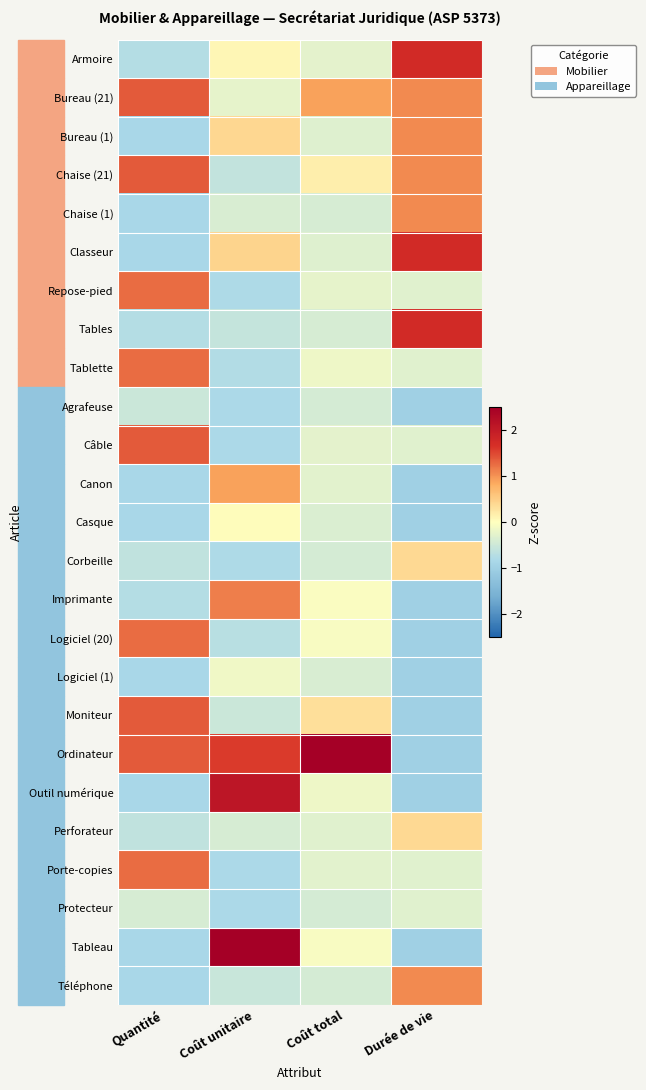

Reading right to left, extract all data points from this chart.

Armoire: Durée de vie=1.7	Coût total=-0.3	Coût unitaire=0.1	Quantité=-0.7
Bureau (21): Durée de vie=1.1	Coût total=0.9	Coût unitaire=-0.2	Quantité=1.4
Bureau (1): Durée de vie=1.1	Coût total=-0.3	Coût unitaire=0.4	Quantité=-0.8
Chaise (21): Durée de vie=1.1	Coût total=0.2	Coût unitaire=-0.6	Quantité=1.4
Chaise (1): Durée de vie=1.1	Coût total=-0.4	Coût unitaire=-0.4	Quantité=-0.8
Classeur: Durée de vie=1.7	Coût total=-0.3	Coût unitaire=0.4	Quantité=-0.8
Repose-pied: Durée de vie=-0.3	Coût total=-0.3	Coût unitaire=-0.8	Quantité=1.3
Tables: Durée de vie=1.7	Coût total=-0.4	Coût unitaire=-0.6	Quantité=-0.7
Tablette: Durée de vie=-0.3	Coût total=-0.2	Coût unitaire=-0.7	Quantité=1.3
Agrafeuse: Durée de vie=-1.0	Coût total=-0.4	Coût unitaire=-0.8	Quantité=-0.5
Câble: Durée de vie=-0.3	Coût total=-0.3	Coût unitaire=-0.8	Quantité=1.4
Canon: Durée de vie=-1.0	Coût total=-0.3	Coût unitaire=0.9	Quantité=-0.8
Casque: Durée de vie=-1.0	Coût total=-0.4	Coût unitaire=0.0	Quantité=-0.8
Corbeille: Durée de vie=0.4	Coût total=-0.4	Coût unitaire=-0.8	Quantité=-0.6
Imprimante: Durée de vie=-1.0	Coût total=-0.1	Coût unitaire=1.1	Quantité=-0.7
Logiciel (20): Durée de vie=-1.0	Coût total=-0.1	Coût unitaire=-0.7	Quantité=1.3
Logiciel (1): Durée de vie=-1.0	Coût total=-0.4	Coût unitaire=-0.2	Quantité=-0.8
Moniteur: Durée de vie=-1.0	Coût total=0.3	Coût unitaire=-0.5	Quantité=1.4
Ordinateur: Durée de vie=-1.0	Coût total=4.7	Coût unitaire=1.6	Quantité=1.4
Outil numérique: Durée de vie=-1.0	Coût total=-0.2	Coût unitaire=2.1	Quantité=-0.8
Perforateur: Durée de vie=0.4	Coût total=-0.3	Coût unitaire=-0.4	Quantité=-0.6
Porte-copies: Durée de vie=-0.3	Coût total=-0.3	Coût unitaire=-0.8	Quantité=1.3
Protecteur: Durée de vie=-0.3	Coût total=-0.4	Coût unitaire=-0.8	Quantité=-0.4
Tableau: Durée de vie=-1.0	Coût total=-0.1	Coût unitaire=3.0	Quantité=-0.8
Téléphone: Durée de vie=1.1	Coût total=-0.4	Coût unitaire=-0.5	Quantité=-0.8